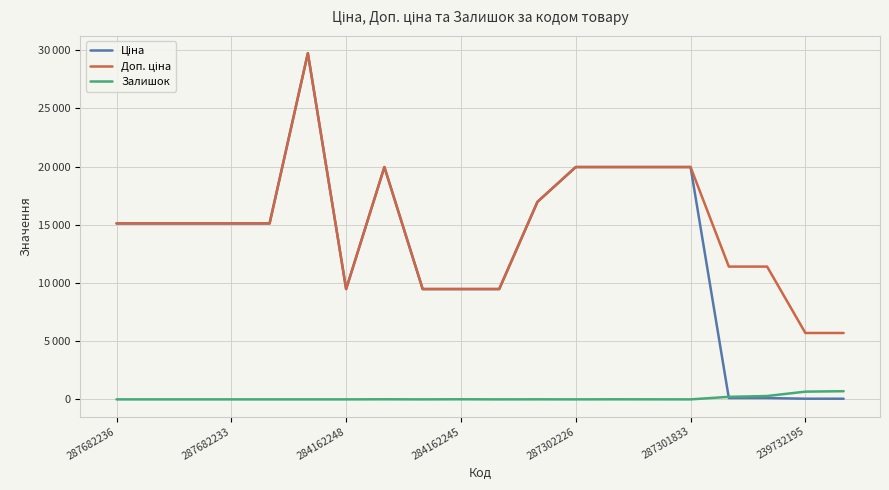

What is the value of the Ціна point at the 4th from the left?

15120.0